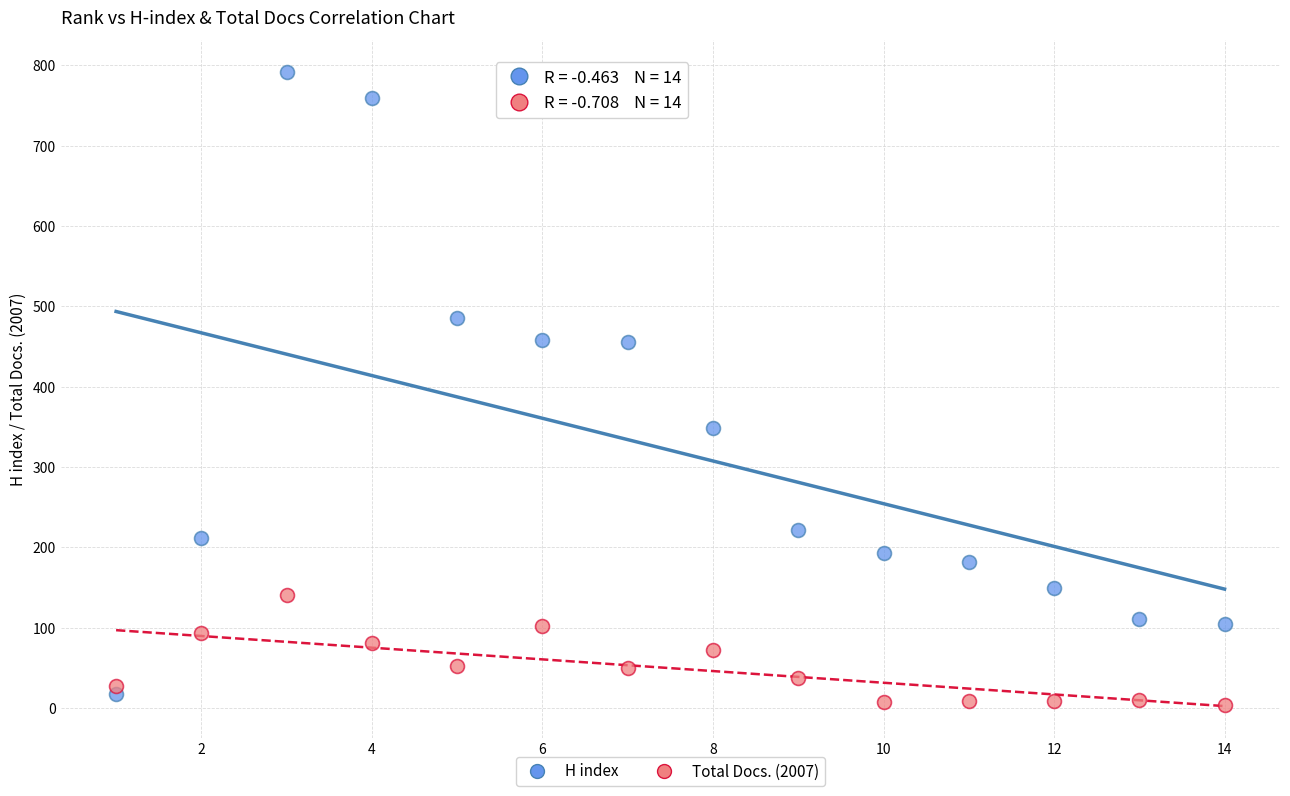

Which series contains the highest Y value?

H index